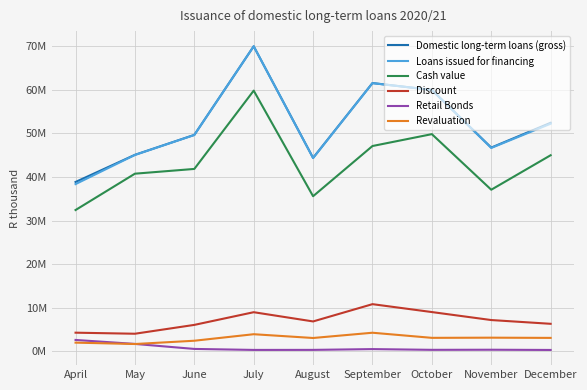

True or false: Retail Bonds and Cash value cross at least once.

False